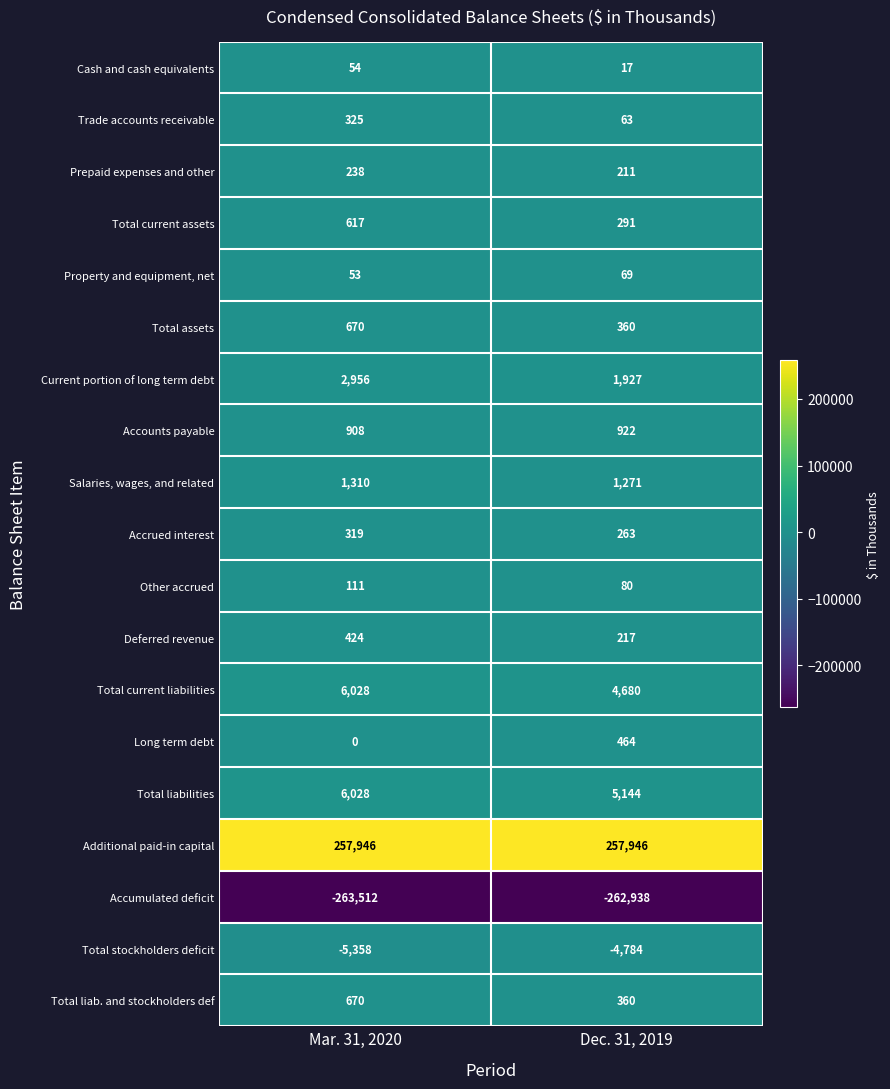

How many series are shown in this chart?

19